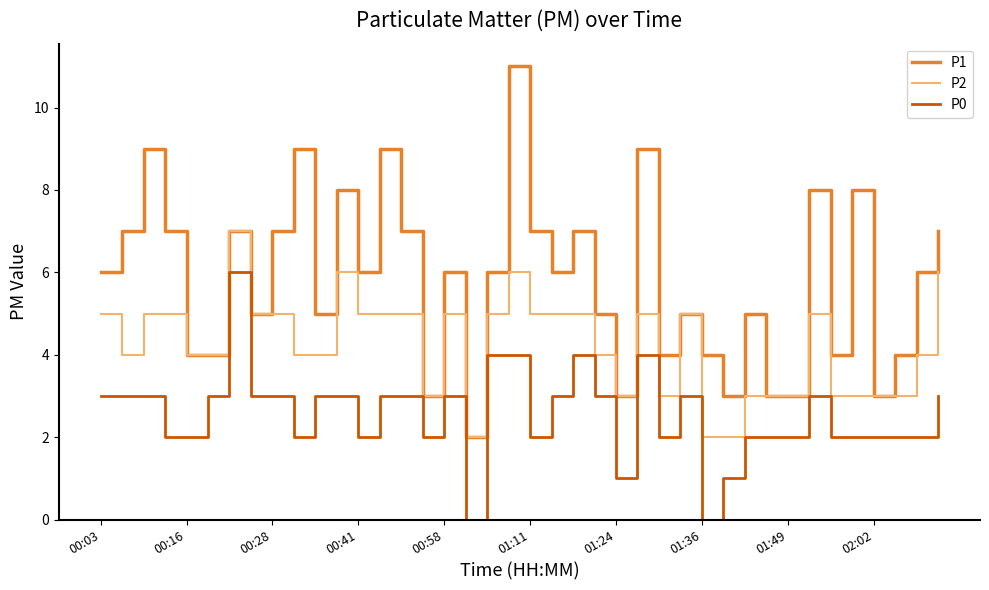

Which series has the widest spread of values?

P1